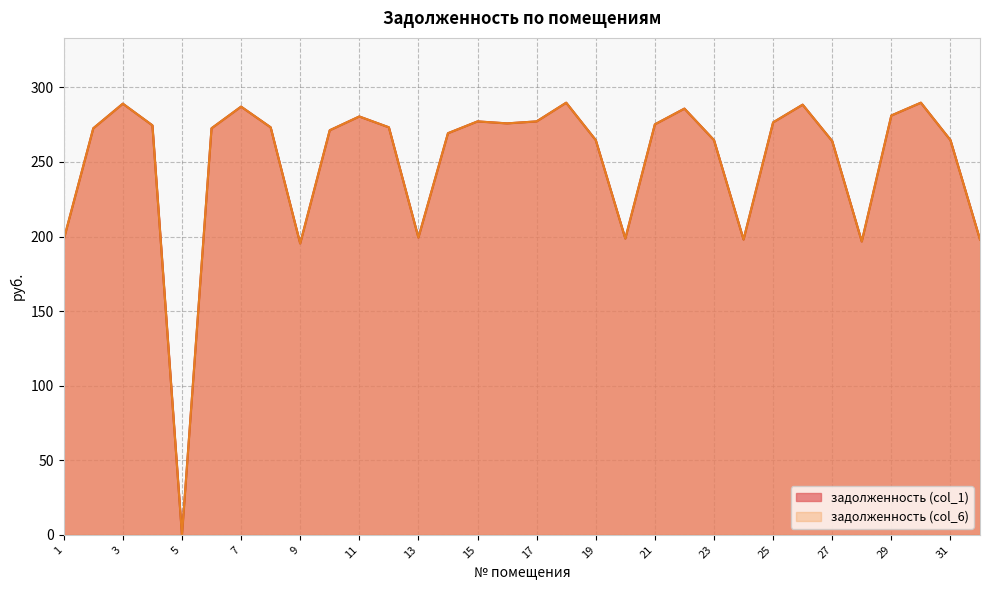

Where is the first local minimum for задолженность (col_1)?

5